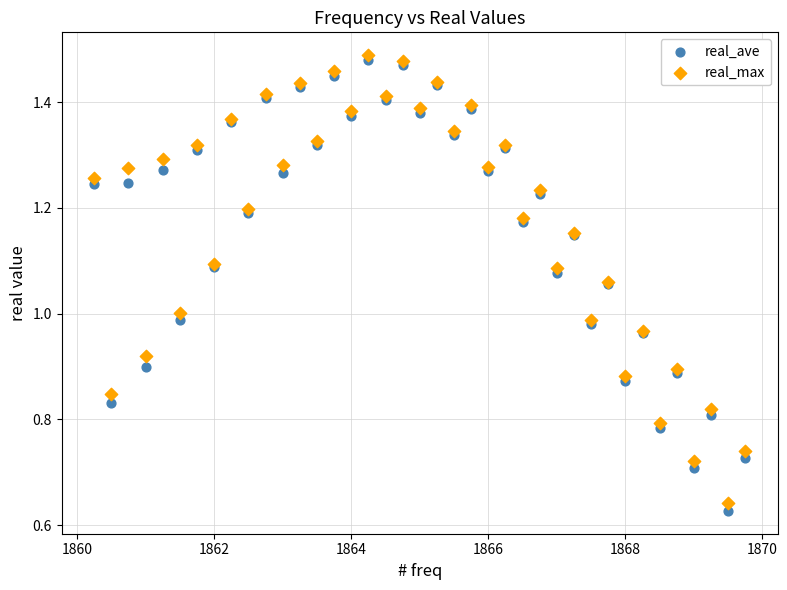

Which series reaches the minimum Y coordinate?

real_ave